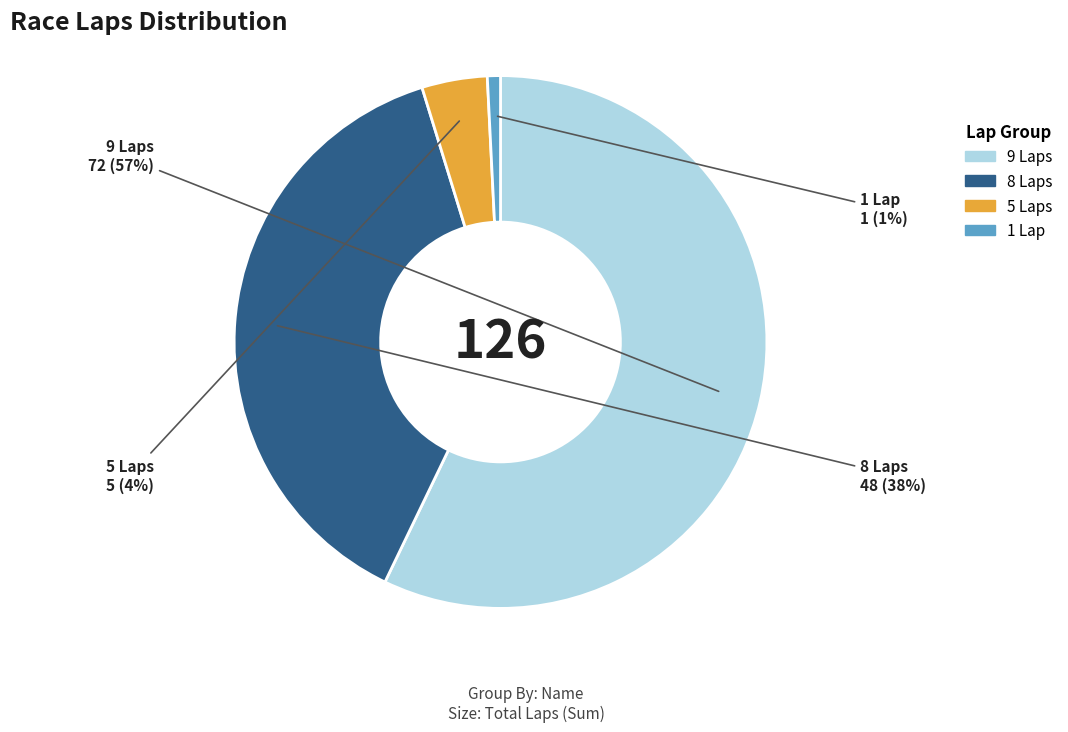

What percentage is the 8 Laps slice, to the nearest percent?

38%